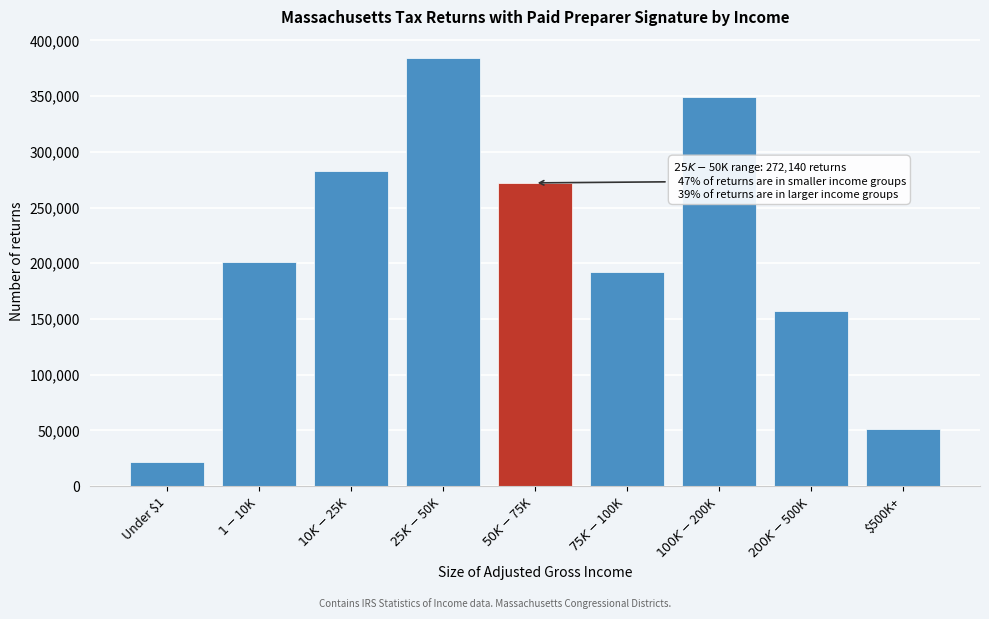

Reading left to right, extract all data points from this chart.

21450	200960	283220	383940	272140	191900	348760	157510	51060